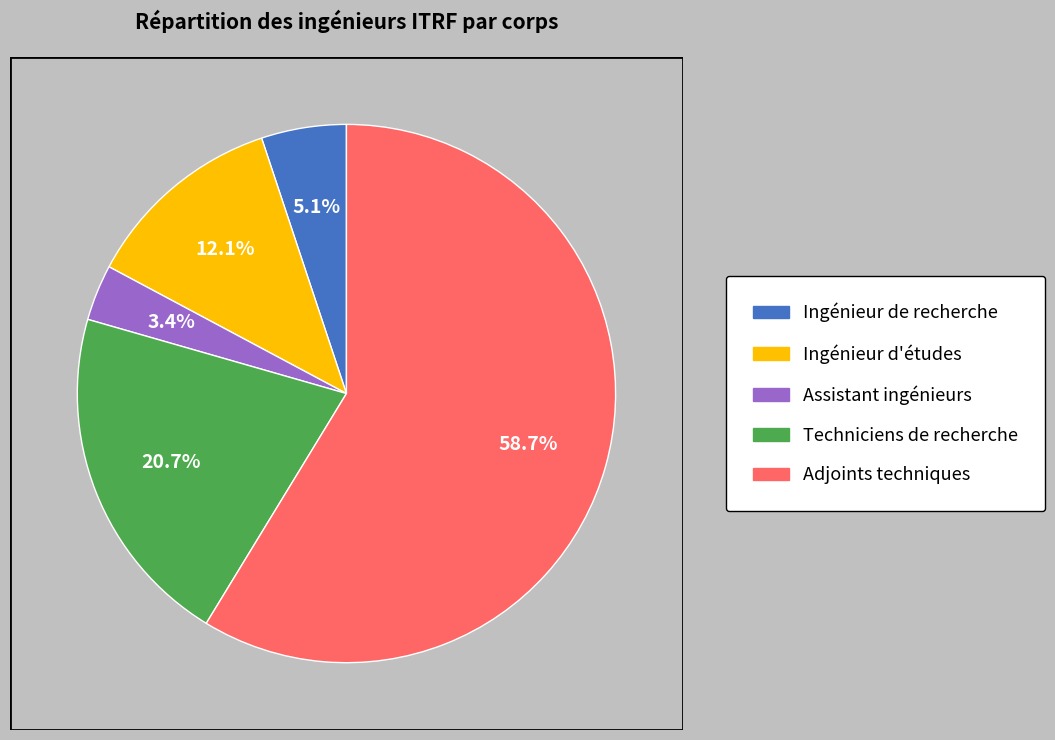

Is it true that Ingénieur de recherche is 1% of the pie?

False